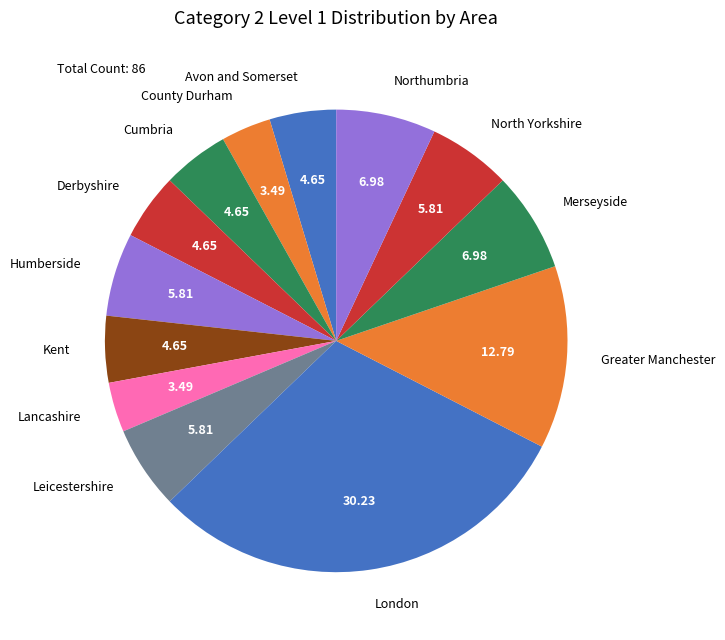

What is the ratio of the value at Humberside to the value at Merseyside?

0.8